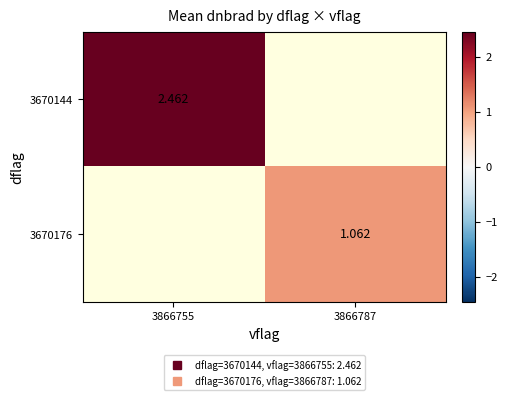

At which label does 3670176 first exceed 1?

3866787